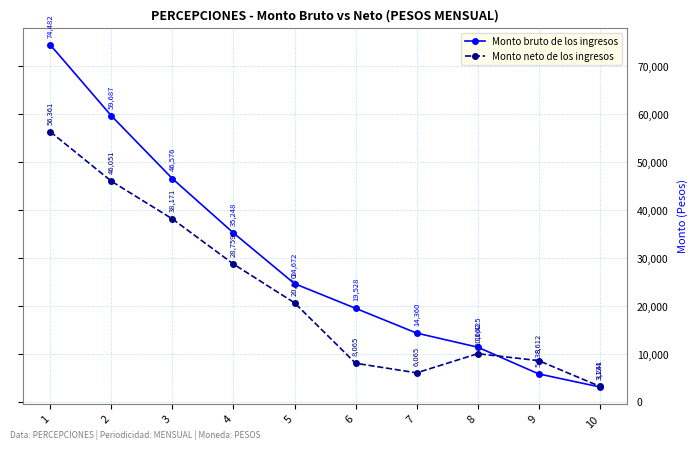

What is the value of the Monto neto de los ingresos point at the 10th from the left?

3241.0